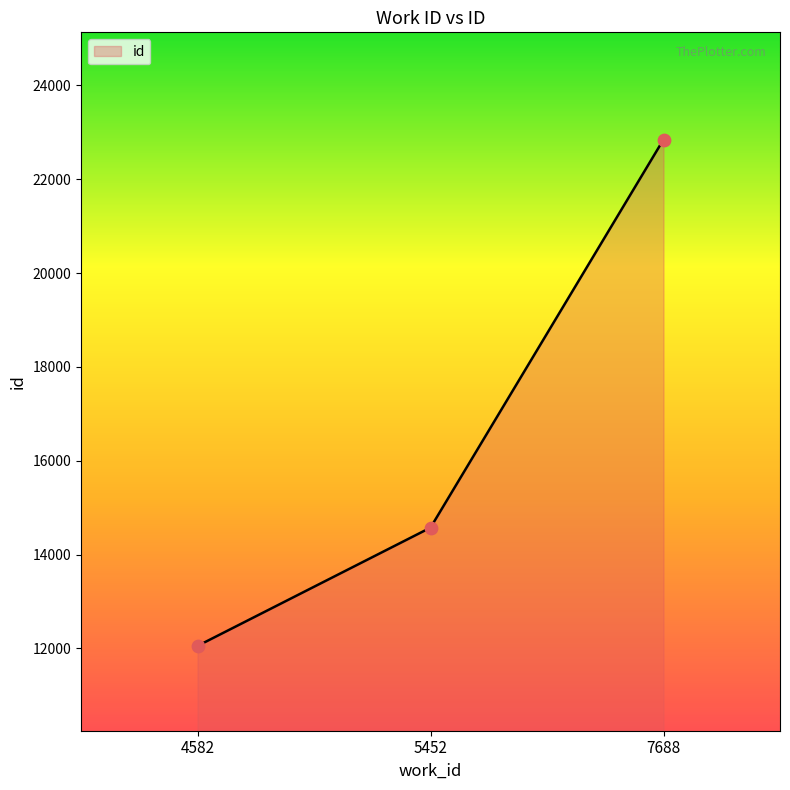

What is the ratio of the value at 4582 to the value at 5452?

0.8